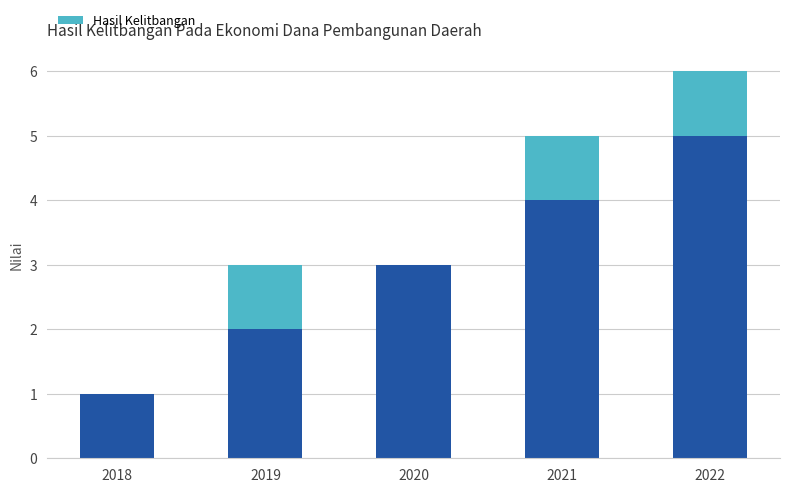

What is the value of the 4th bar from the left?

1